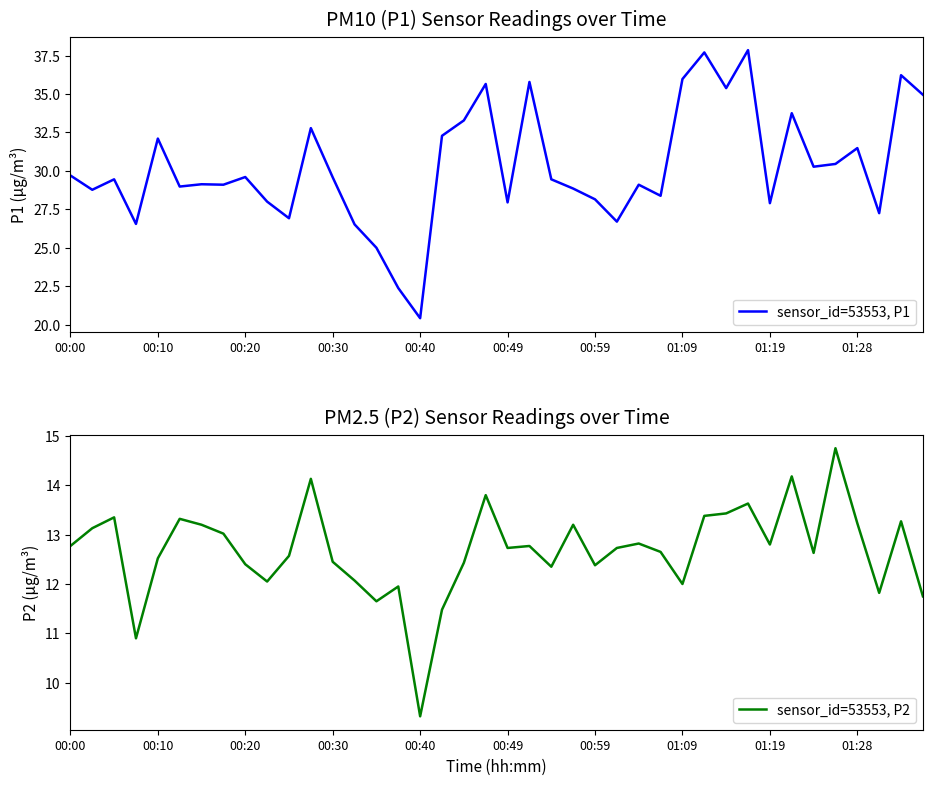

What is the value of the sensor_id=53553, P2 point at the 35th from the left?

12.6